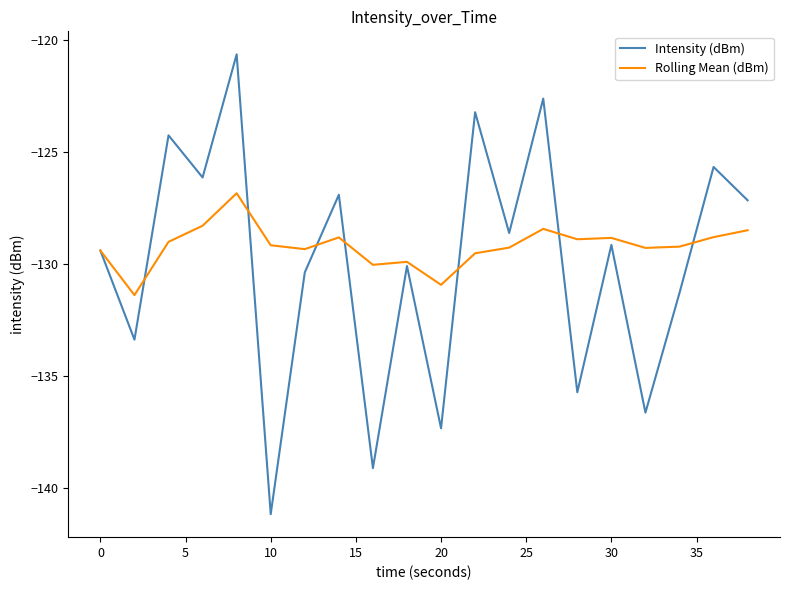

Which series has the widest spread of values?

Intensity (dBm)